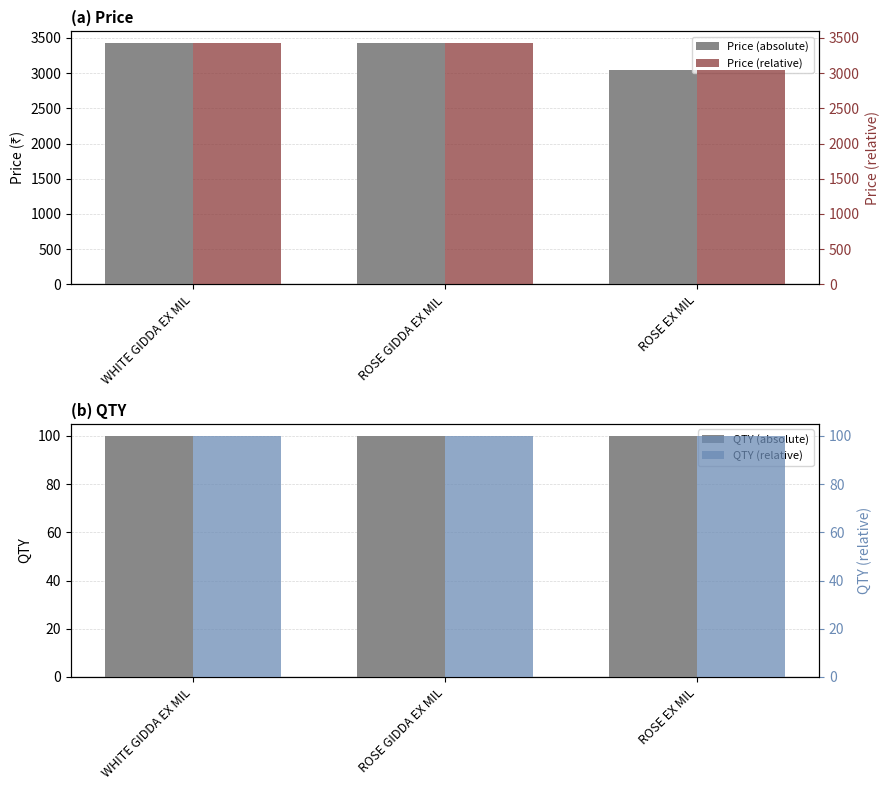

What is the label of the 2nd bar from the left?

ROSE GIDDA EX MIL